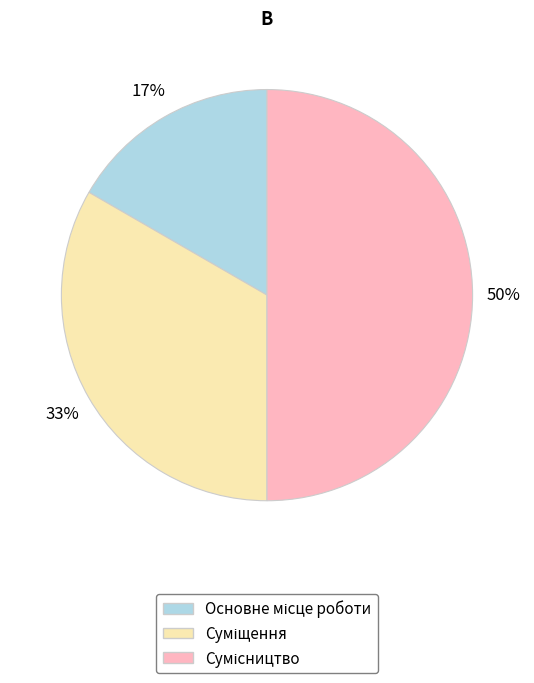

What percentage is NOT represented by Суміщення?

66.7%